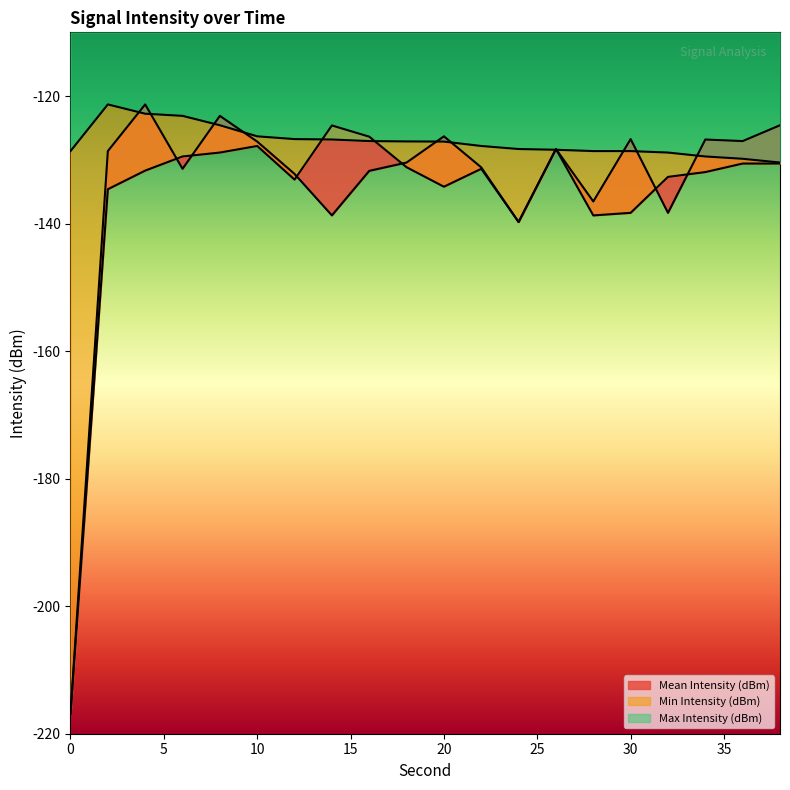

At which category is the sum across all series the highest?

4